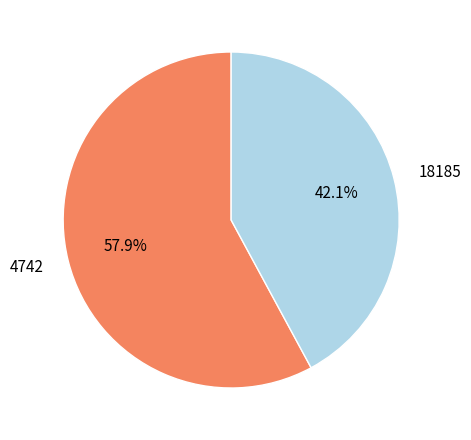

Between 4742 and 18185, which is larger?

4742